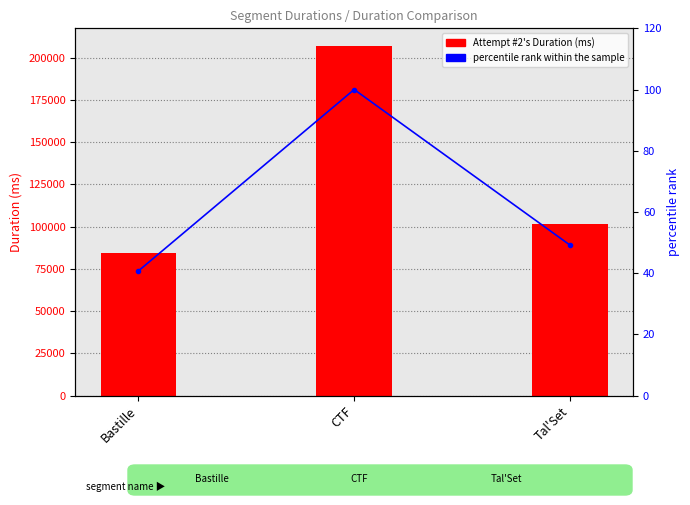

What is the label of the 3rd bar from the right?

Bastille